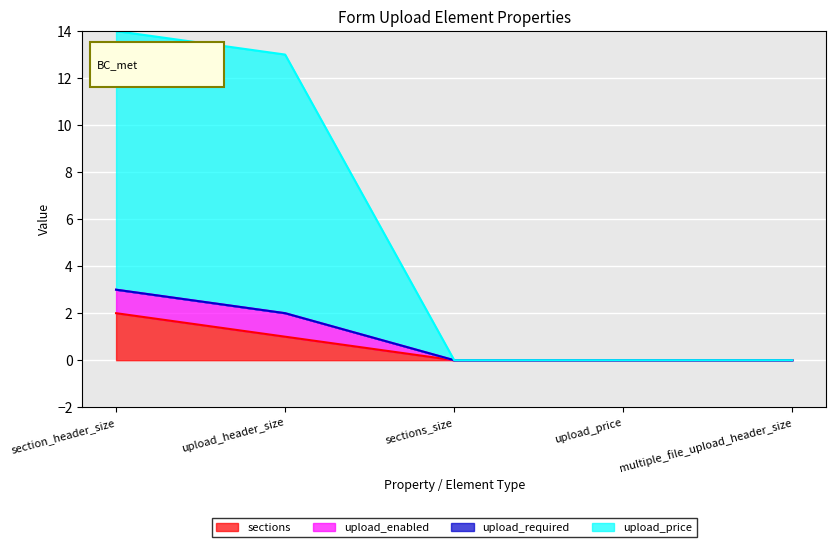

What is the label of the 3rd point from the left?

sections_size